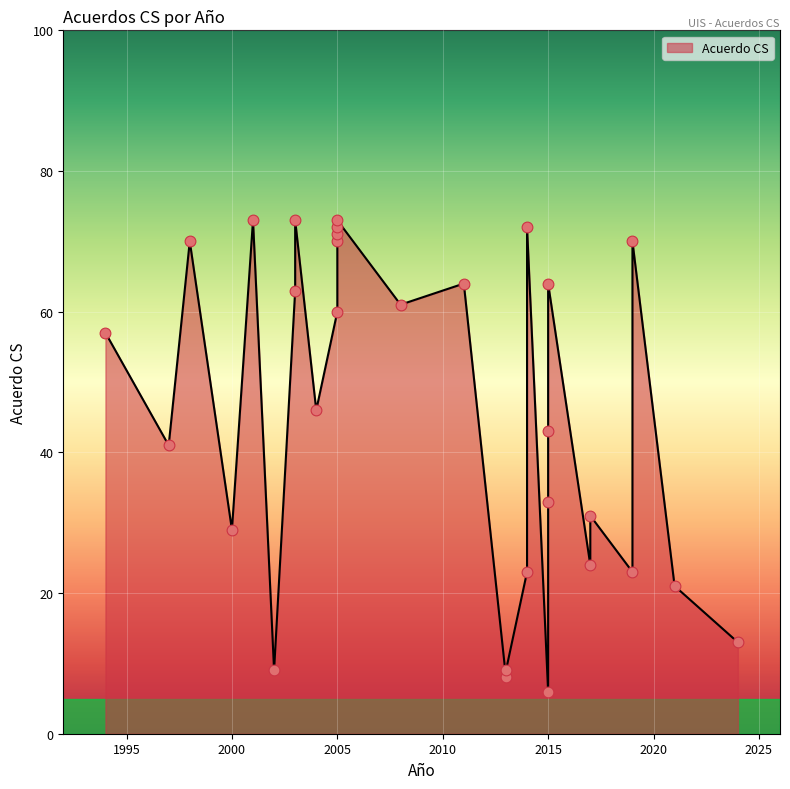

What is the change in value from 2004 to 2008?

+15